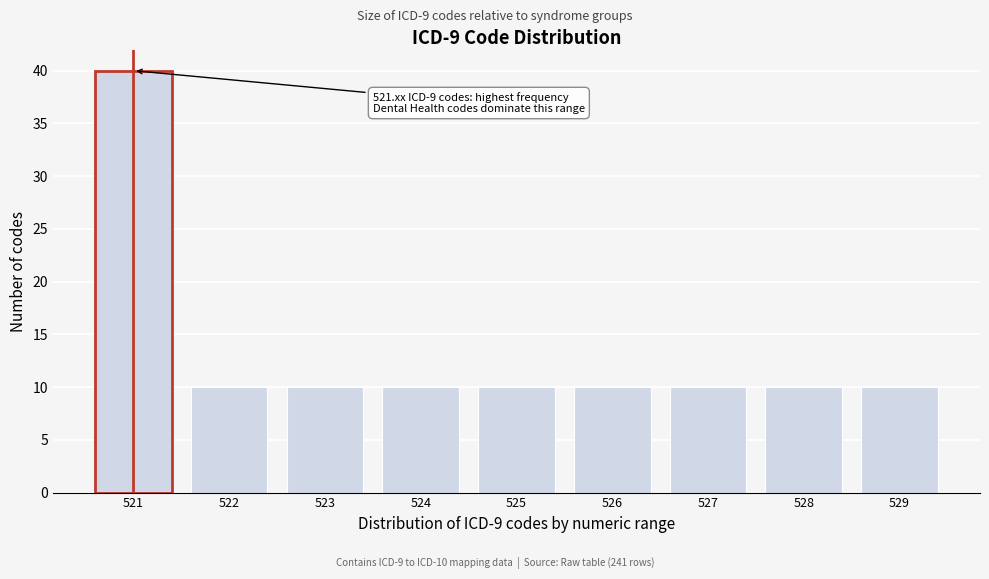

Reading right to left, transcribe all the data shown in this chart.

10	10	10	10	10	10	10	10	40